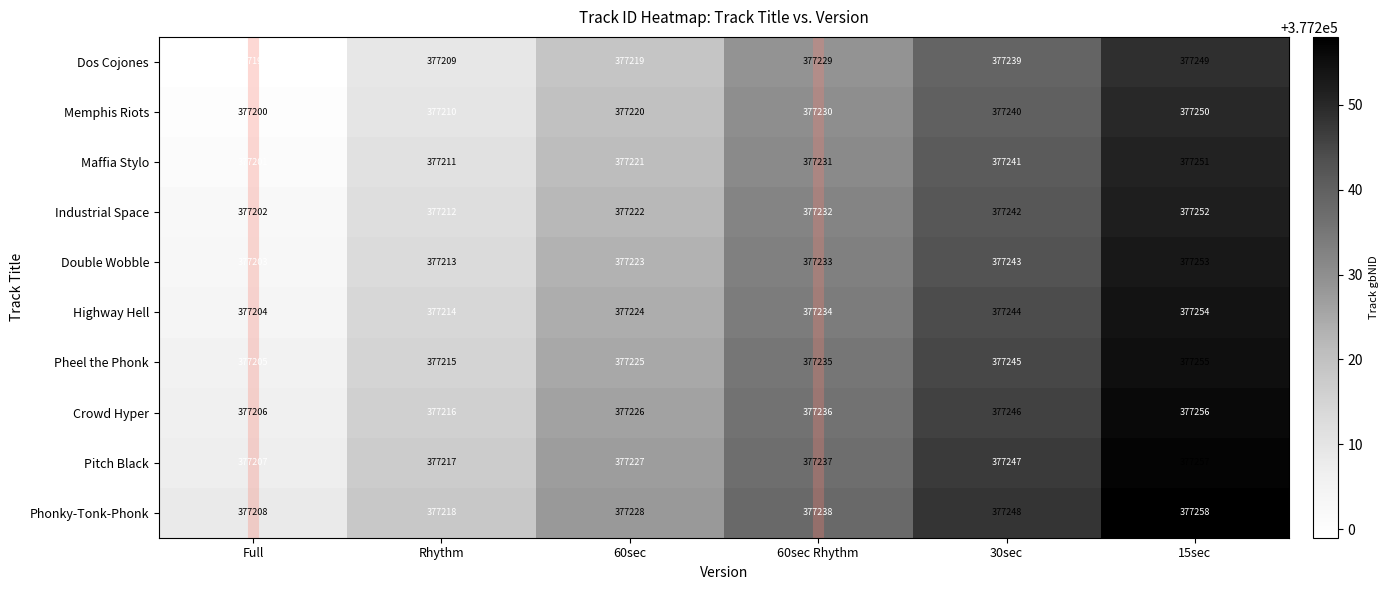

What is the sum of the Industrial Space values at 15sec and 30sec?

754494